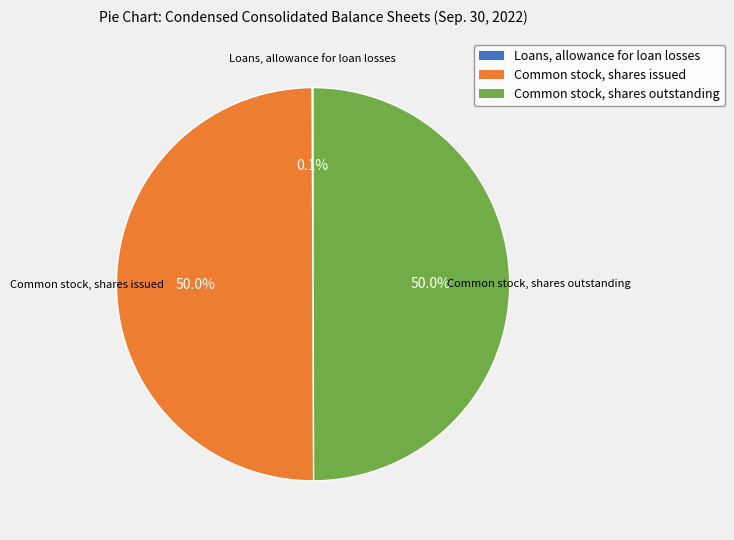

What portion of the pie excludes Common stock, shares issued?

50.0%